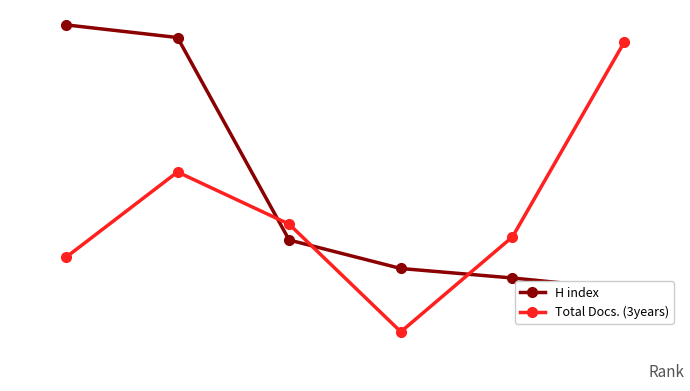

What is the value of the H index point at the 4th from the left?

113